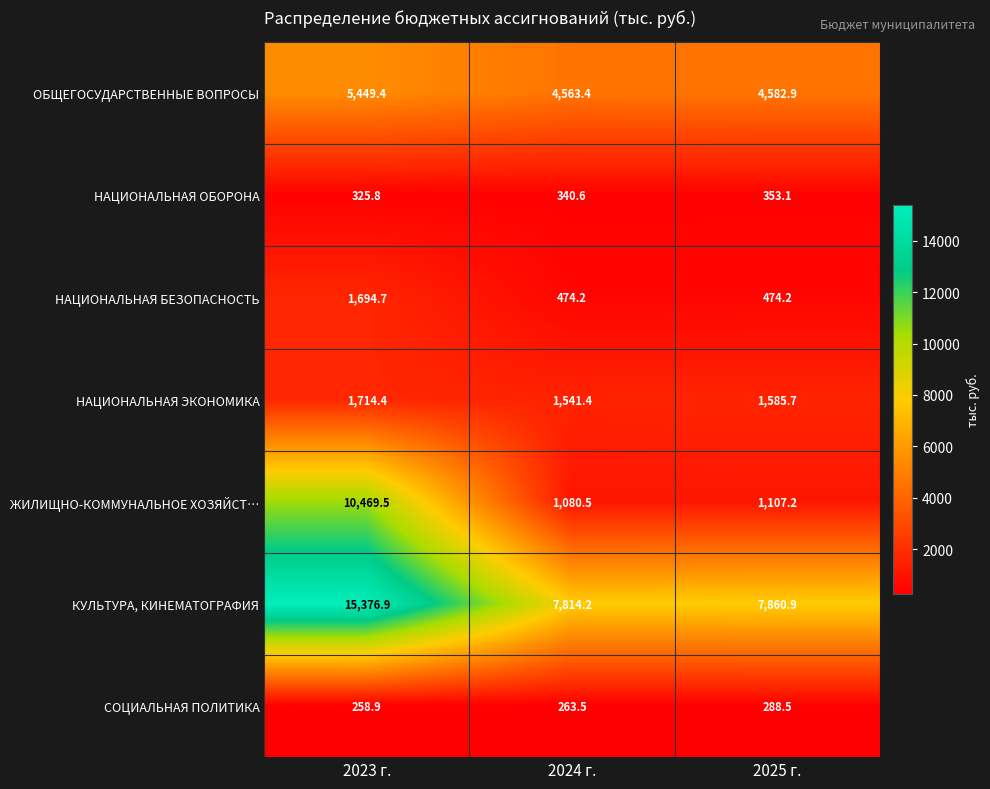

The value of НАЦИОНАЛЬНАЯ ОБОРОНА at 2025 г. is 222.2. True or false?

False